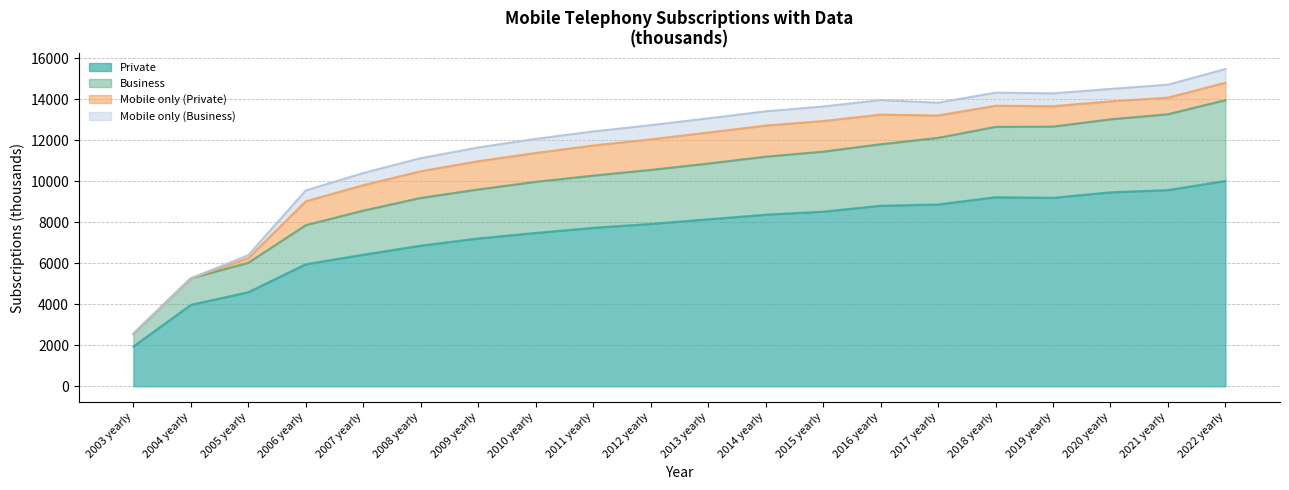

What is the label of the 11th point from the right?

2012 yearly